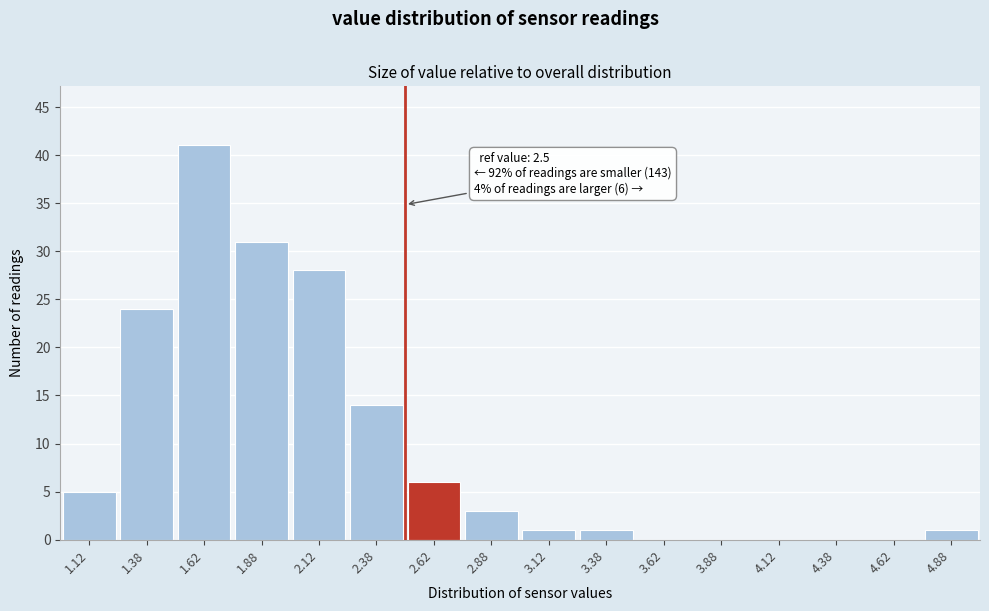

Over which range of the x-axis is the bar tallest?

1.50 to 1.75